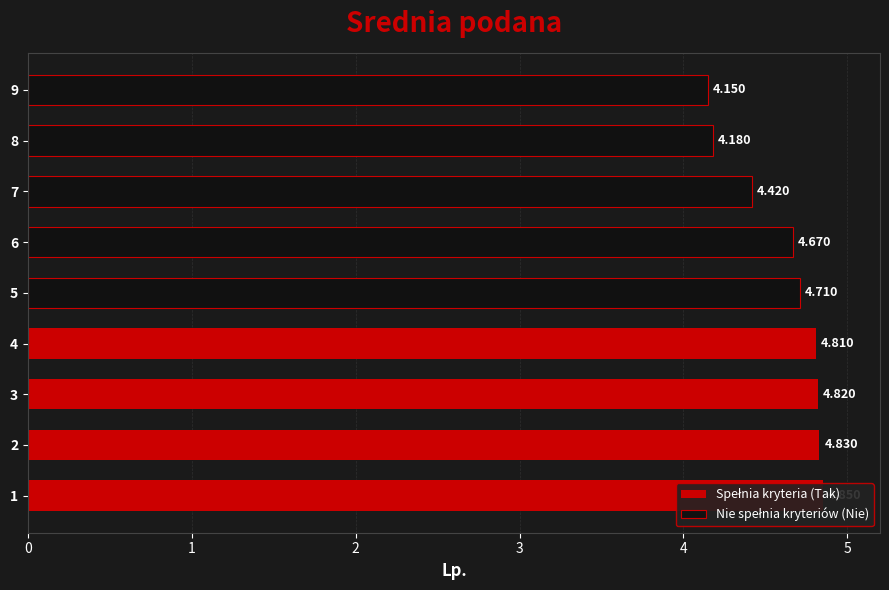

How many data points does each series have?

9